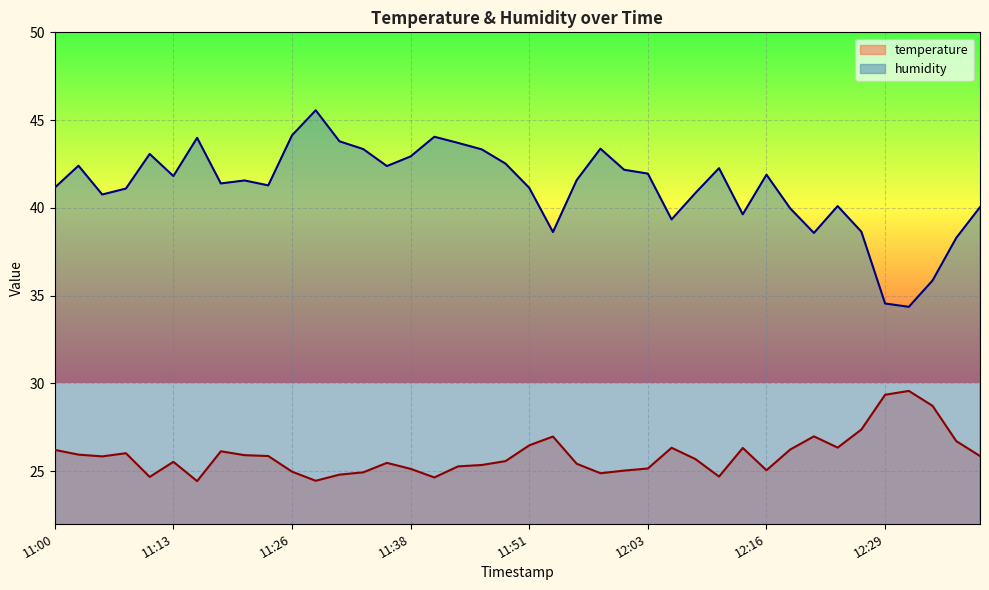

Which series has the widest spread of values?

humidity